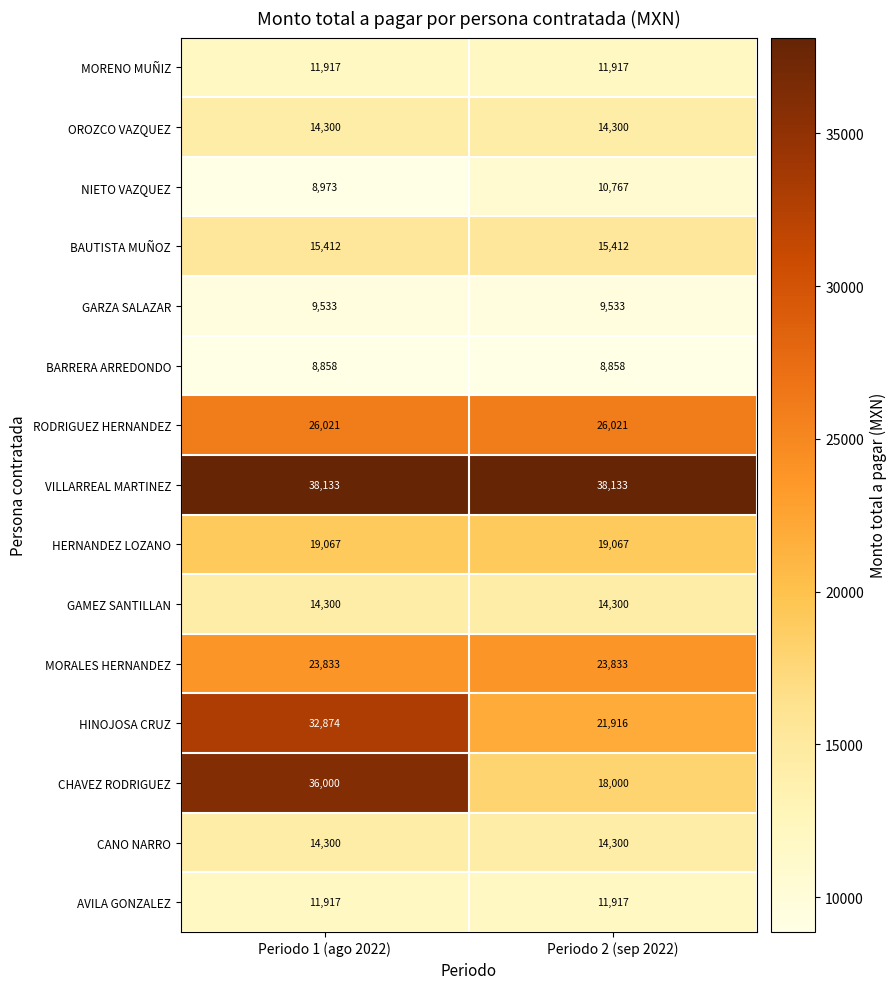

What is the total value across all series at Periodo 2 (sep 2022)?

258274